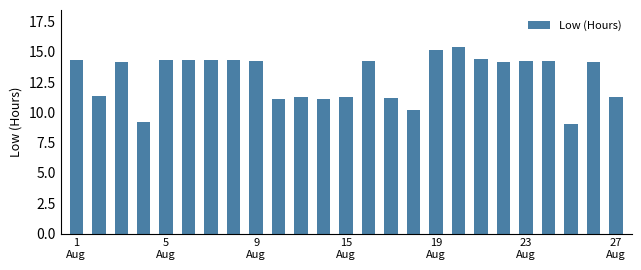

What is the value of the 17th bar from the left?

15.2